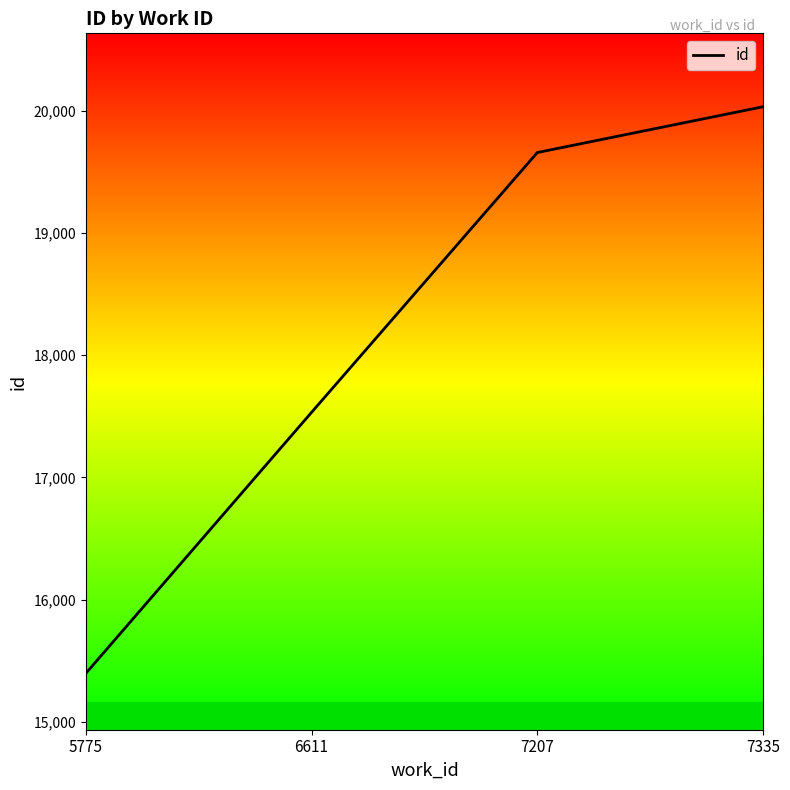

At which label is the value closest to 17715?

6611